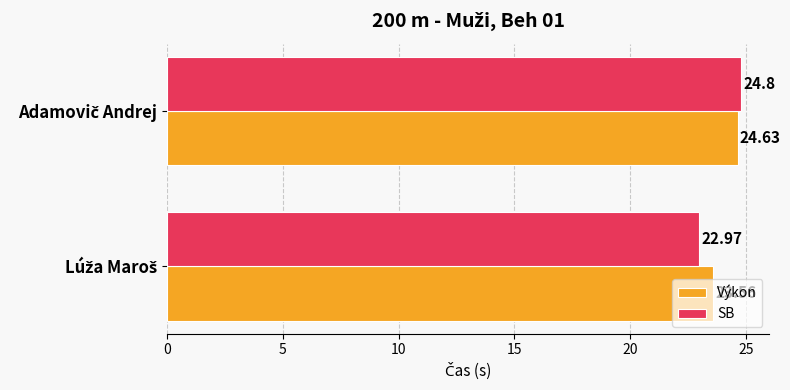

Which series has the largest total across all categories?

Výkon